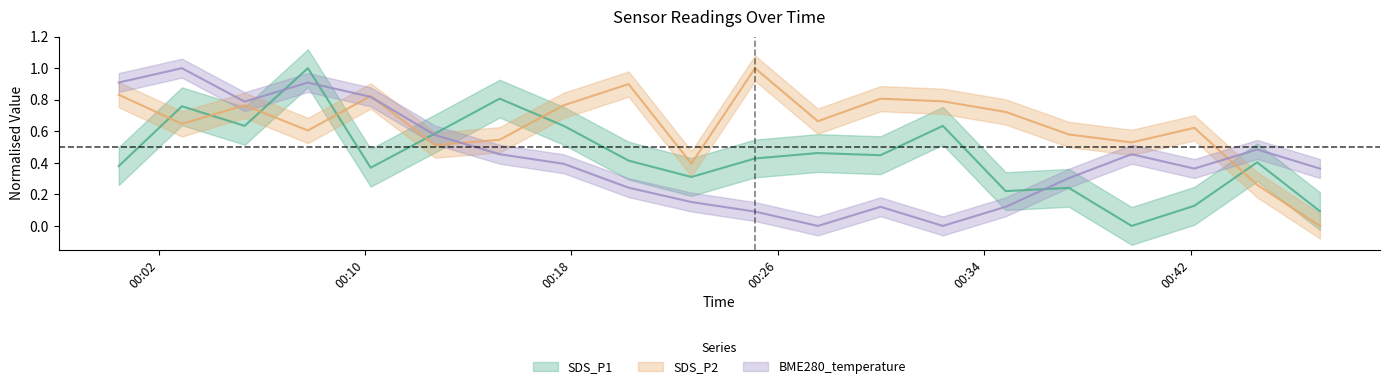

What is the difference between the SDS_P1 values at 2021/03/11 00:42:09 and 2021/03/11 00:00:27?

0.3